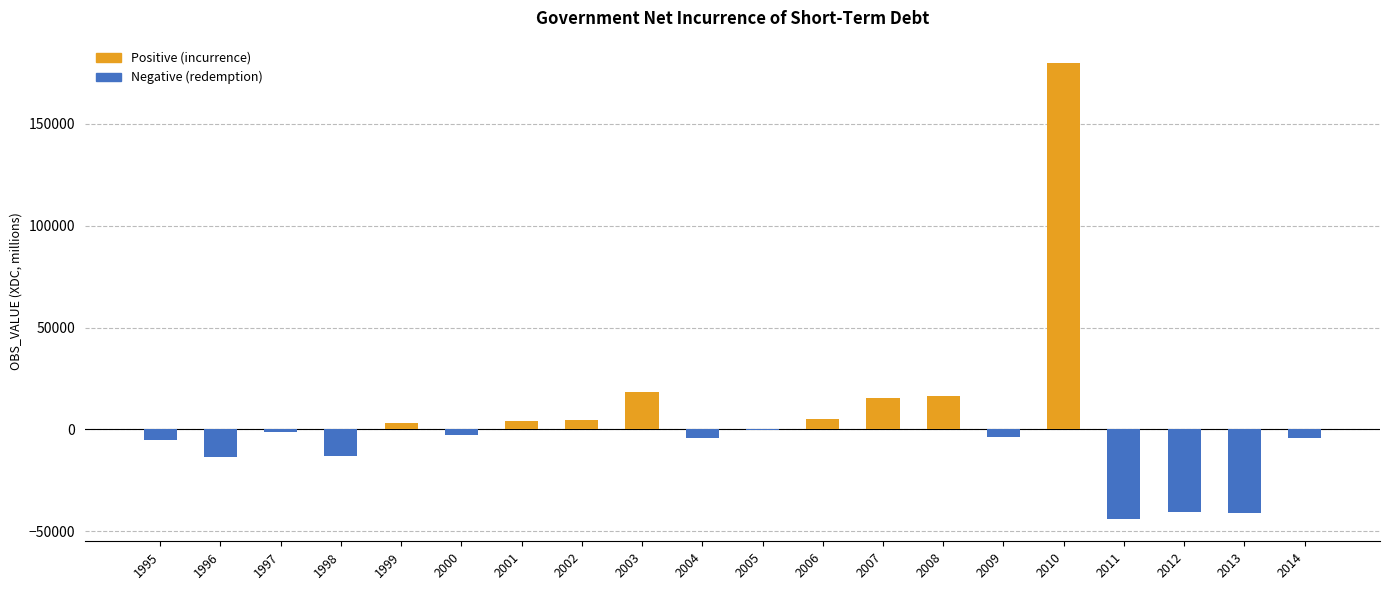

How many data points does each series have?

20